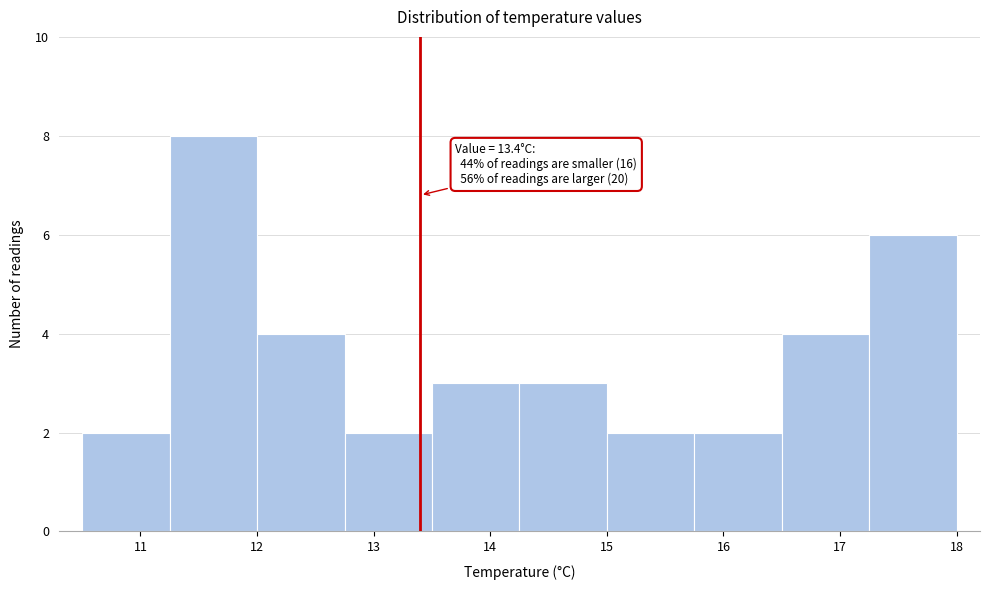

Over which range of the x-axis is the bar tallest?

11.25 to 12.00